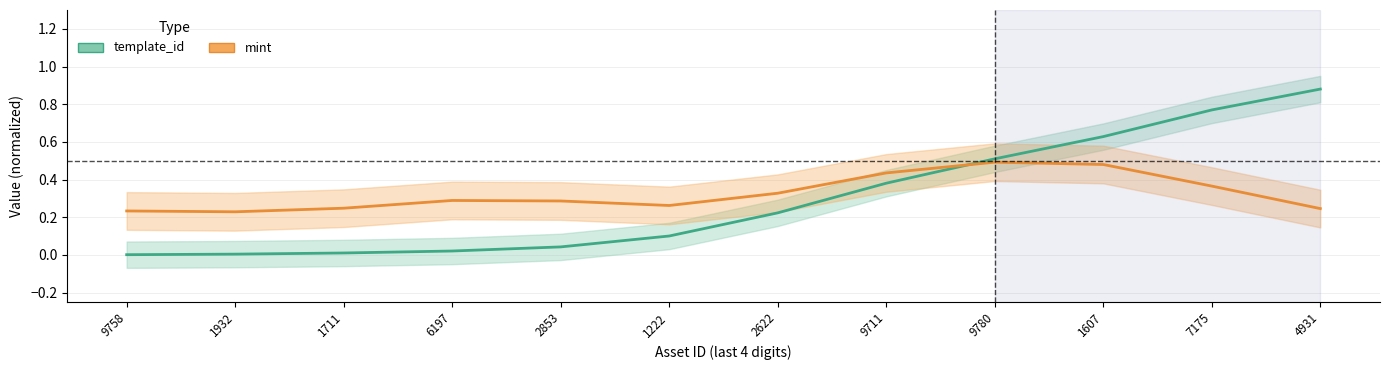

What is the label of the 12th point from the right?

9758